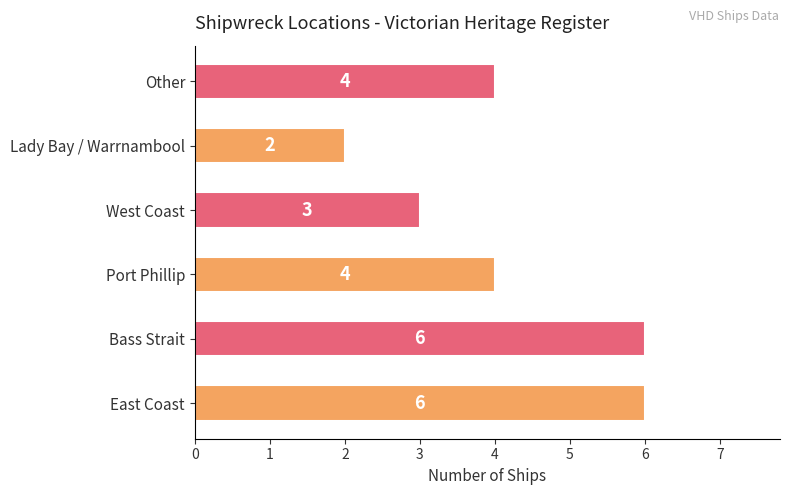

How many values are between 3 and 6?

5